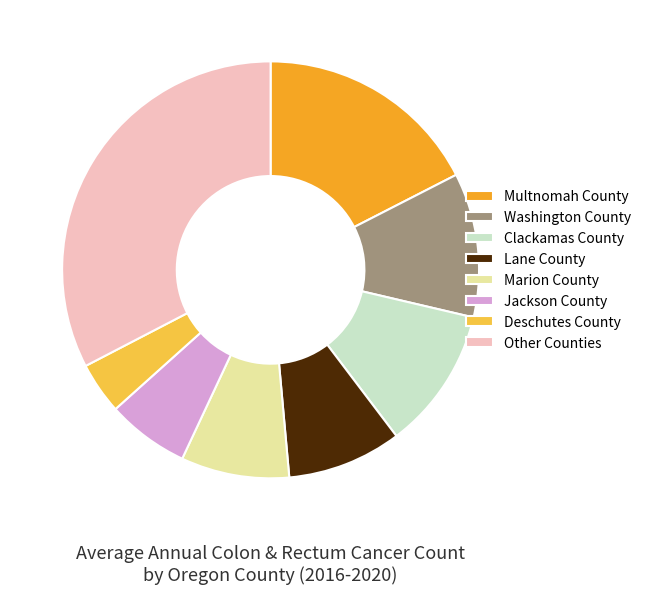

The Washington County slice represents 4% of the pie. True or false?

False